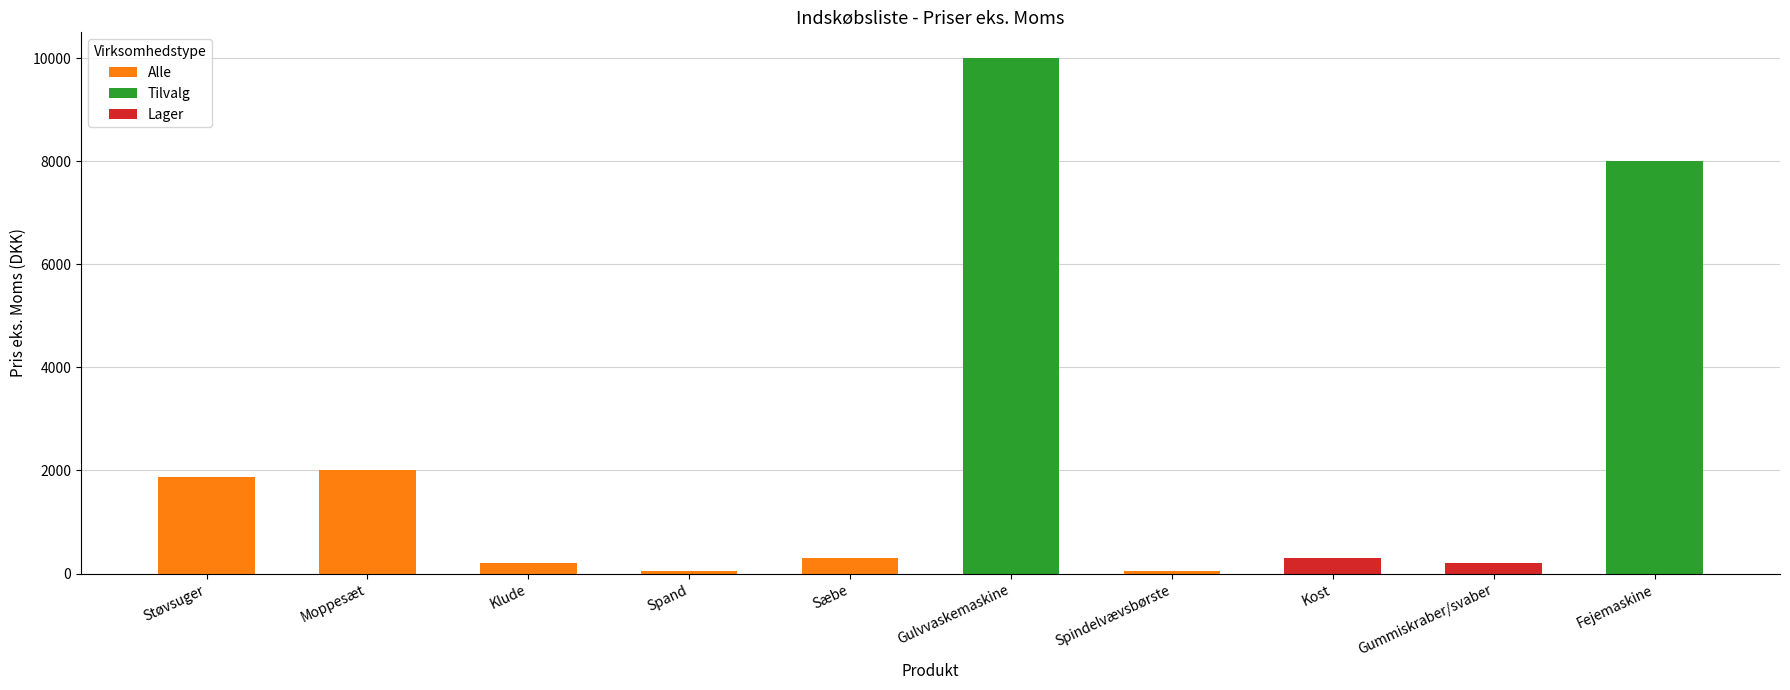

What is the value of the 1st bar from the left?

1880